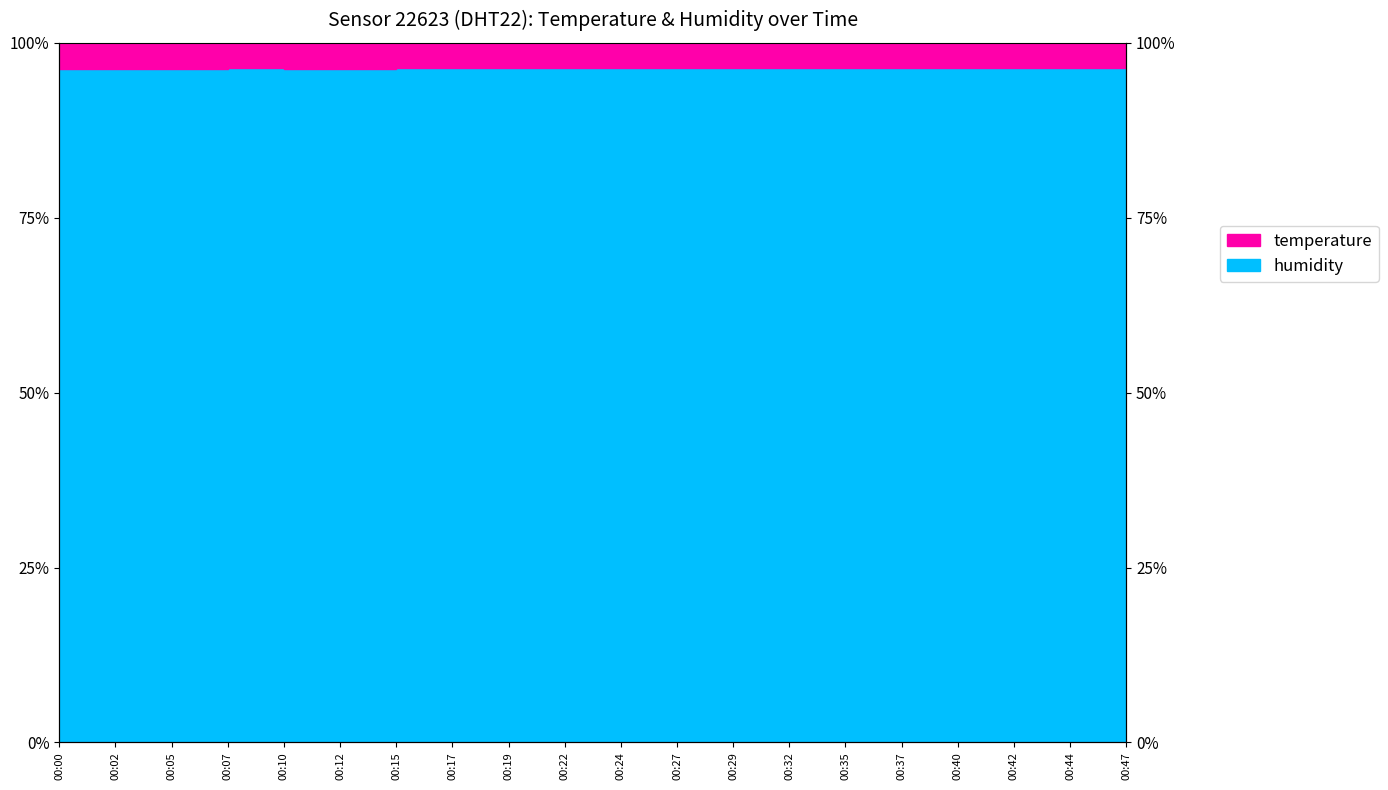

True or false: humidity and temperature intersect in this chart.

False